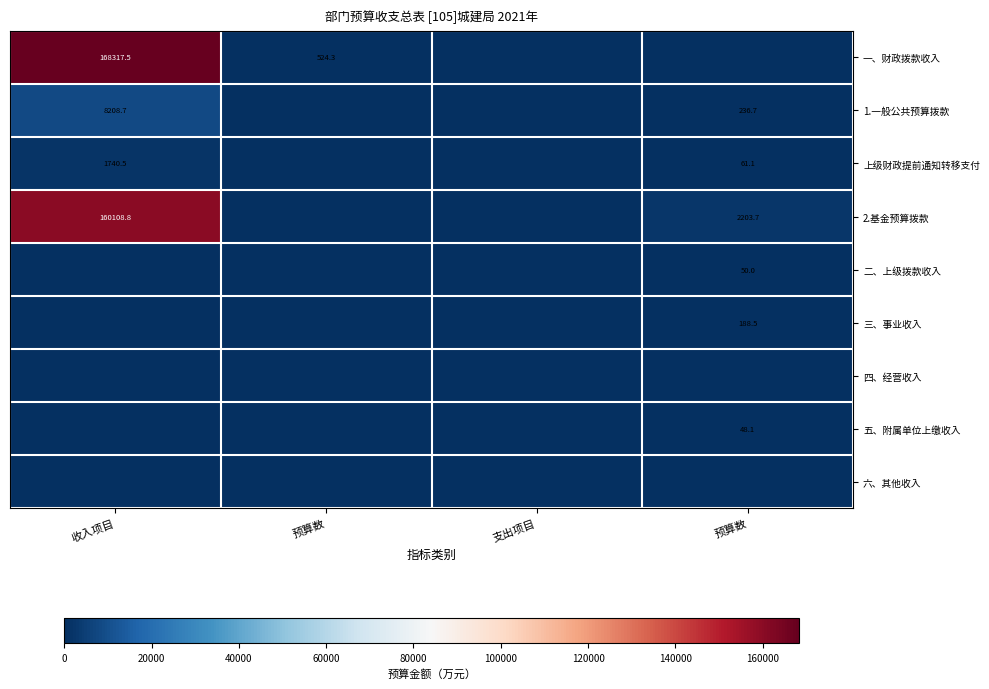

Between 支出项目 and 预算数, which series saw the biggest shift?

2.基金预算拨款